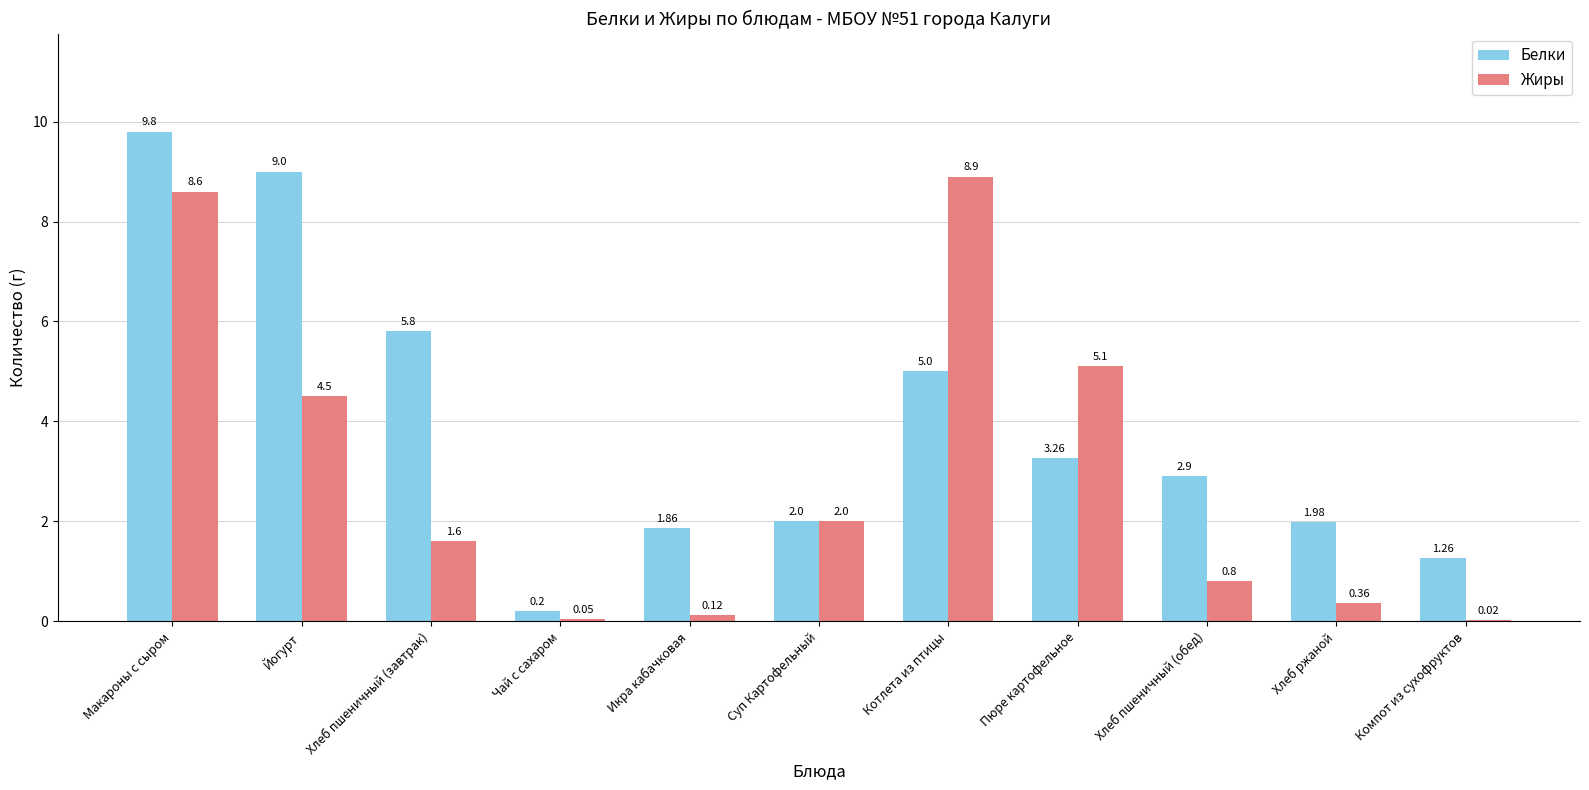

What are all the series names shown in the legend?

Белки, Жиры